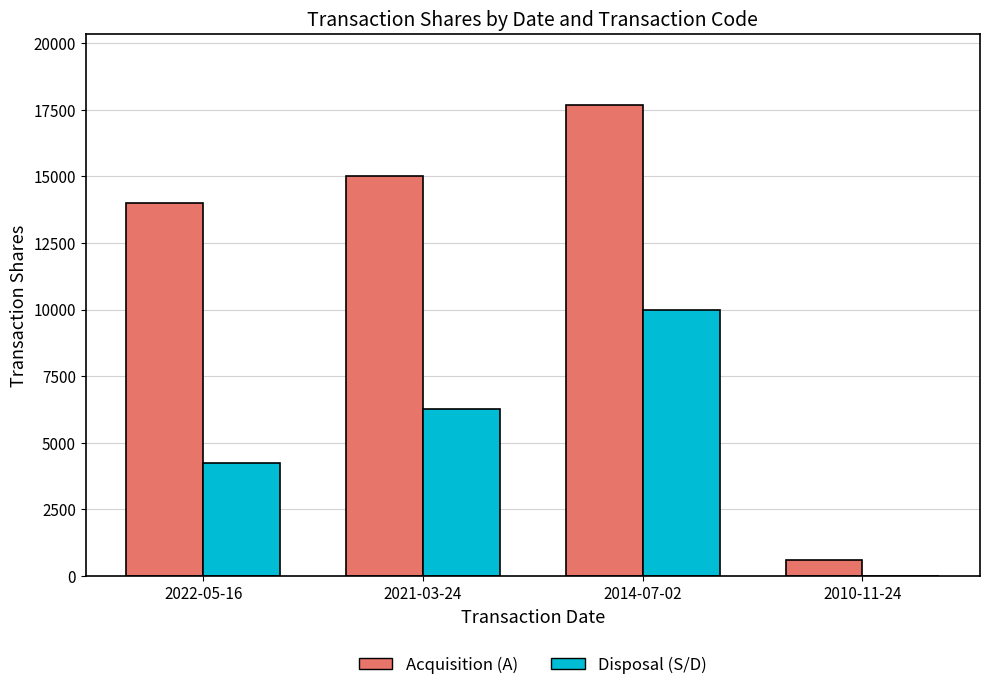

Reading right to left, what are all the values shown in this chart?

Acquisition (A): 2010-11-24=600	2014-07-02=17689	2021-03-24=15000	2022-05-16=14000
Disposal (S/D): 2010-11-24=0	2014-07-02=10000	2021-03-24=6281	2022-05-16=4237